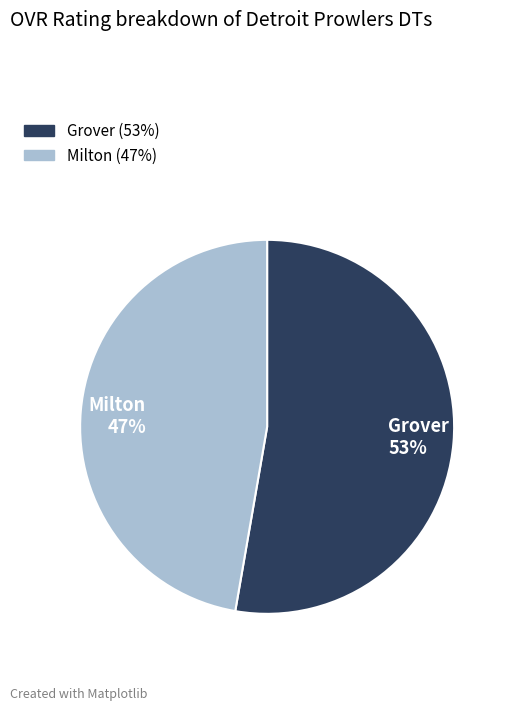

To the nearest percent, what is the average slice percentage?

50%